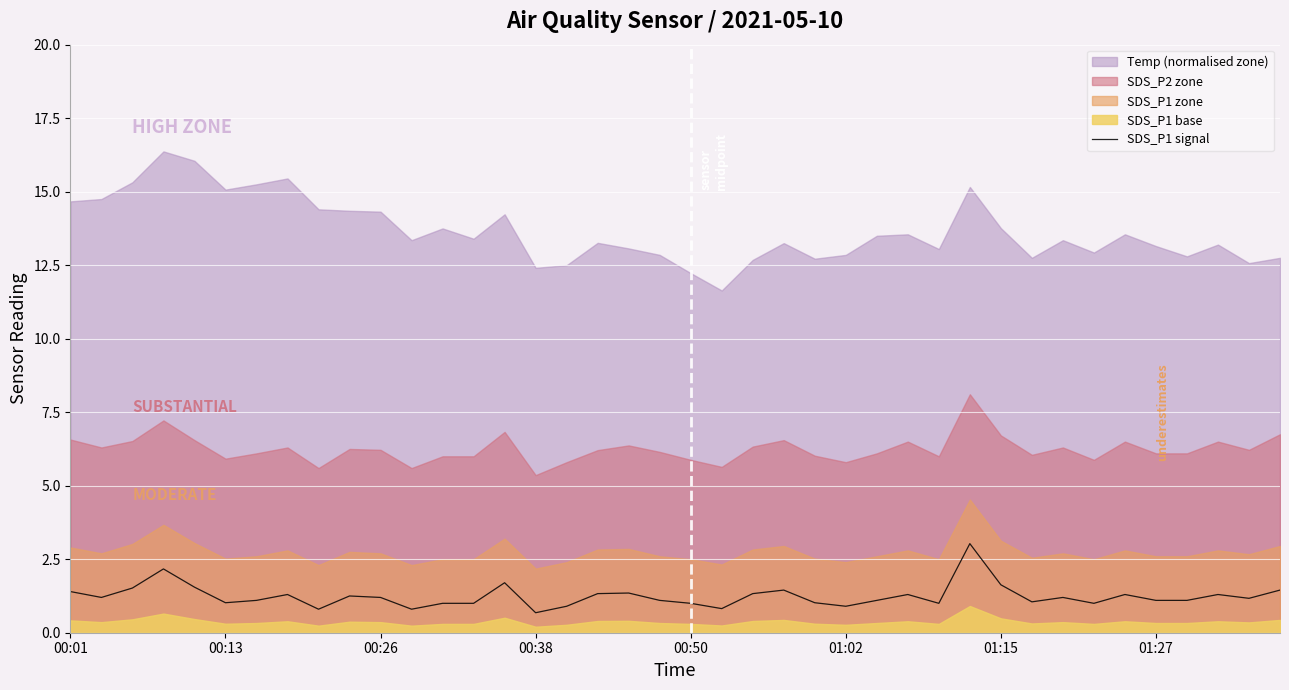

What is the minimum value for SDS_P1 signal?

0.7